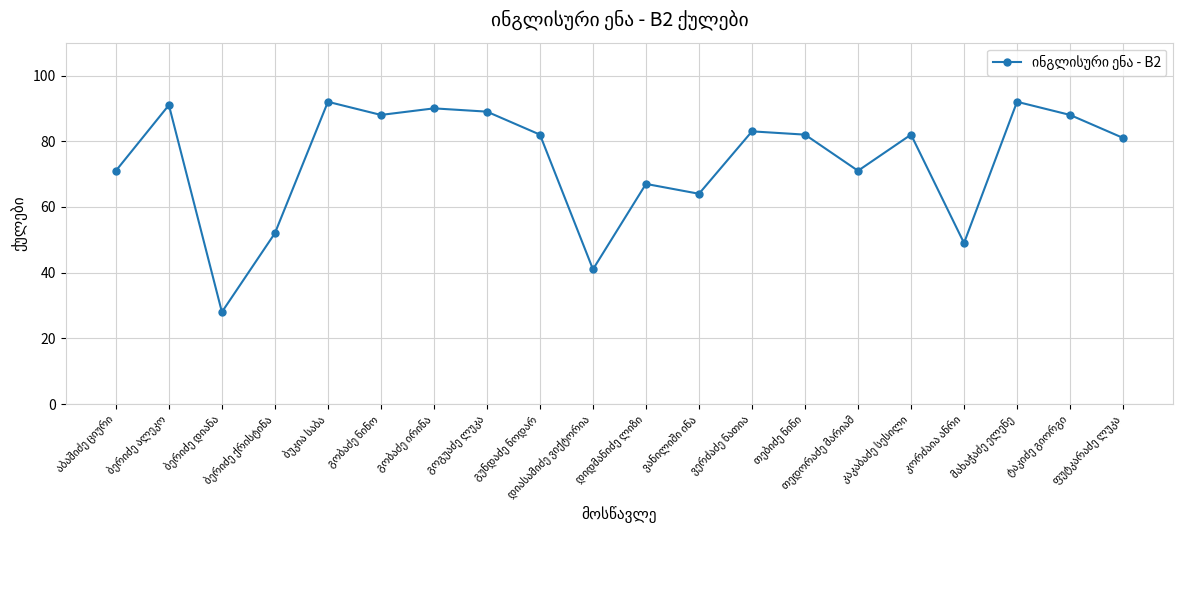

What is the difference between the maximum and minimum values?

64